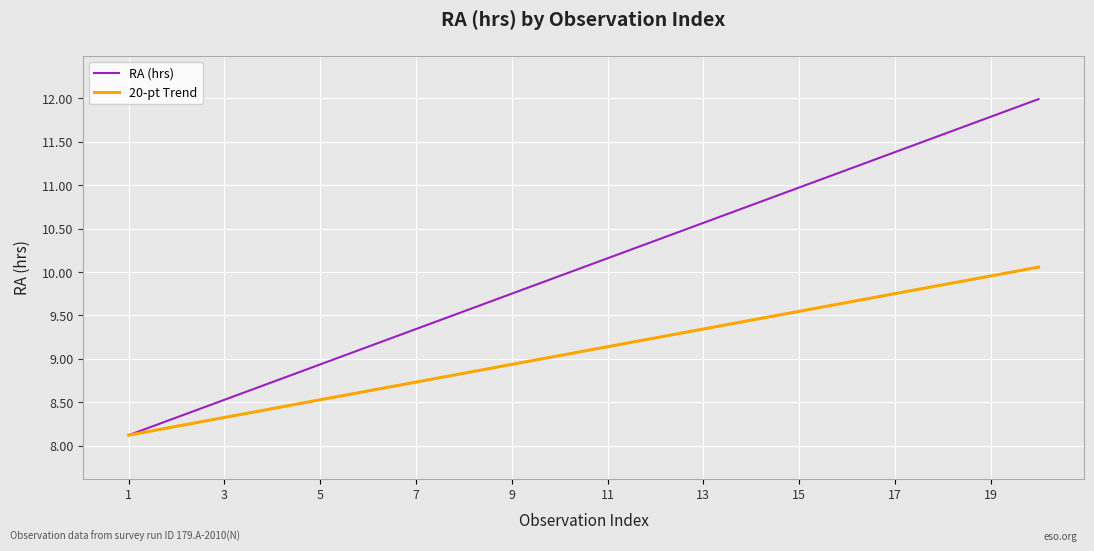

What is the lowest value of the RA (hrs) series?

8.1